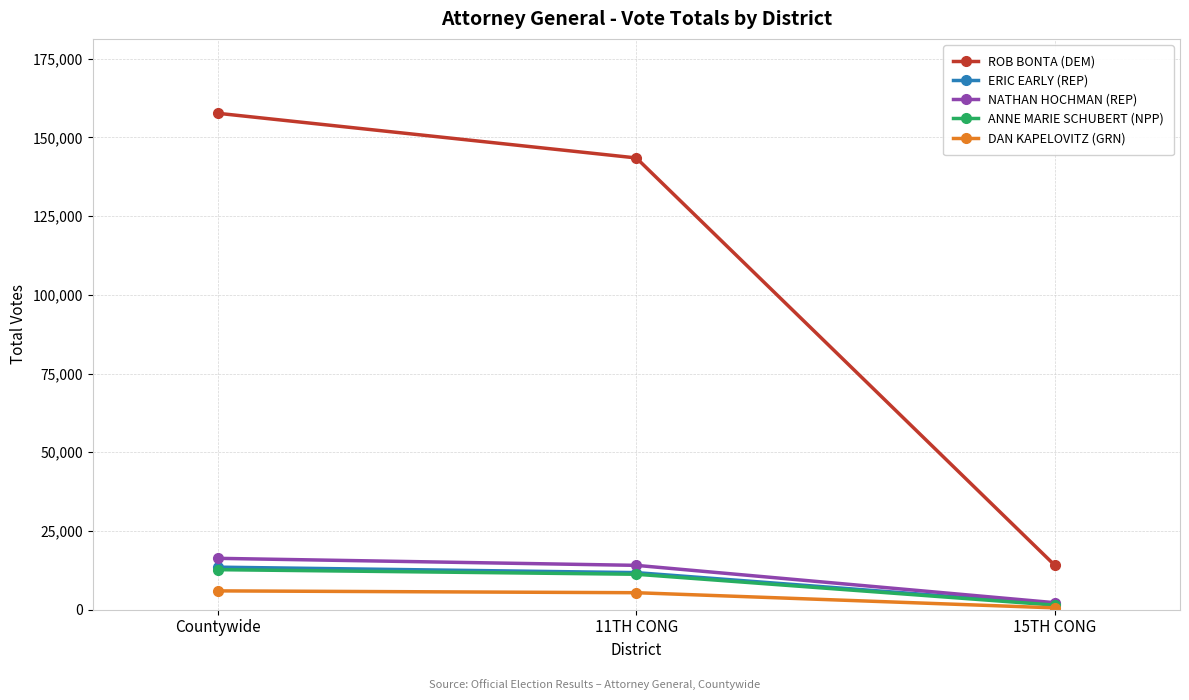

Is the value of ROB BONTA (DEM) at Countywide greater than the value of NATHAN HOCHMAN (REP) at 11TH CONG?

Yes